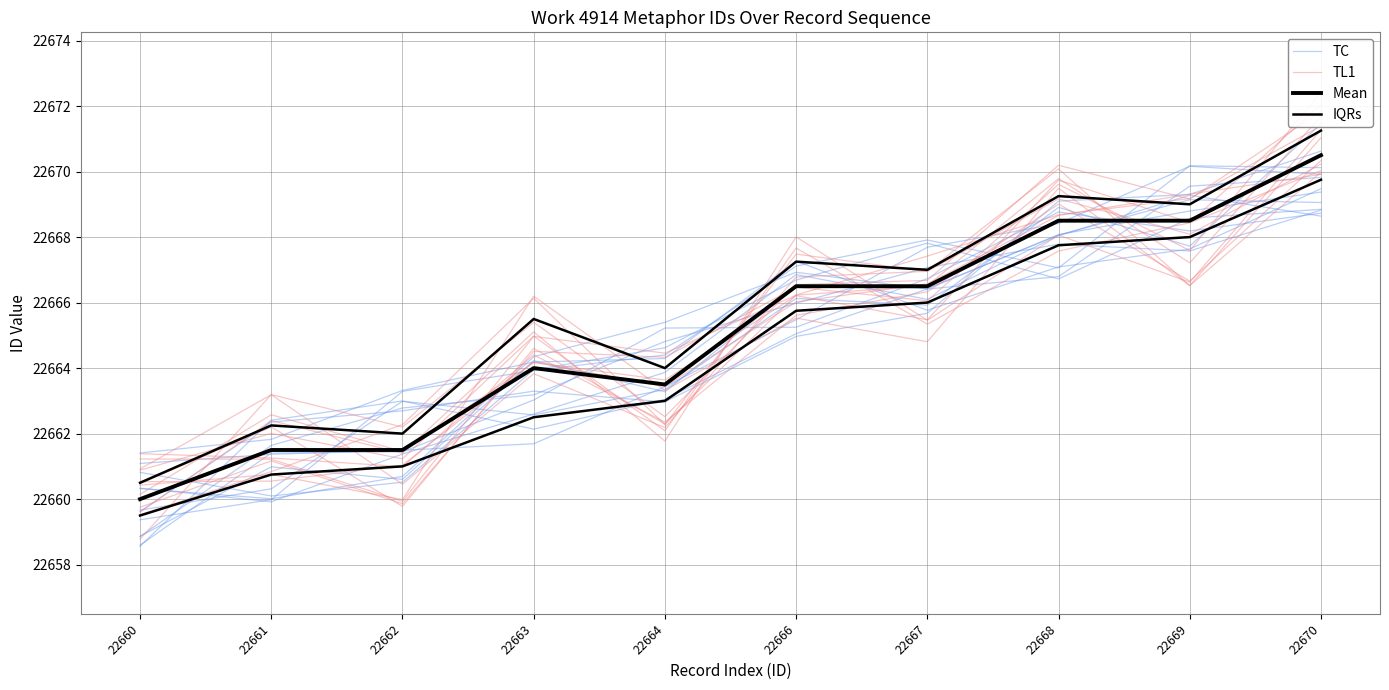

At which label is Mean closest to 22665?

22663